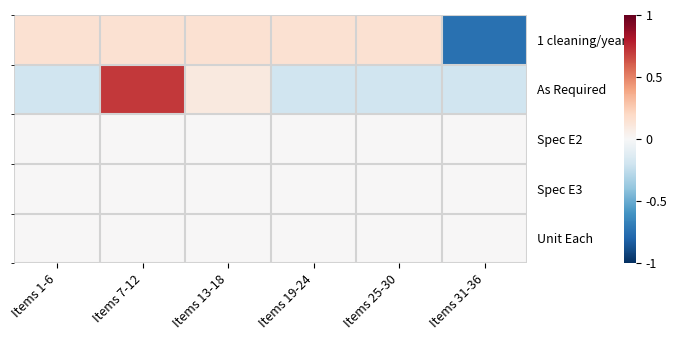

Rank the categories by Unit Each value from lowest to highest.

Items 1-6, Items 7-12, Items 13-18, Items 19-24, Items 25-30, Items 31-36